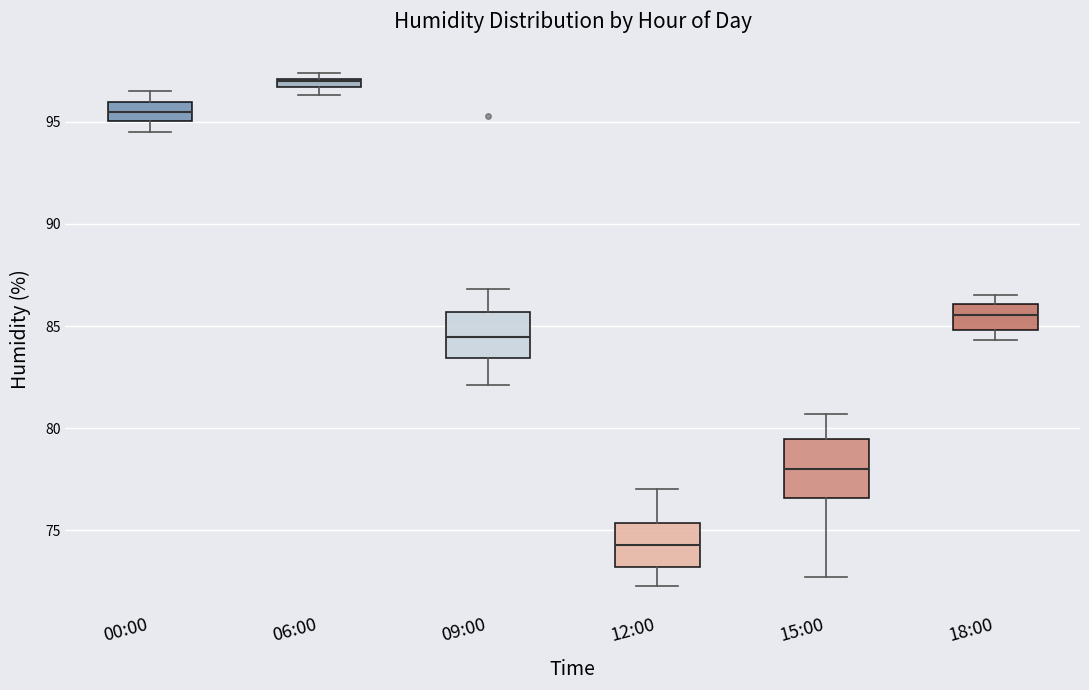

Which box is the tallest, from its lower edge to its upper edge?

15:00